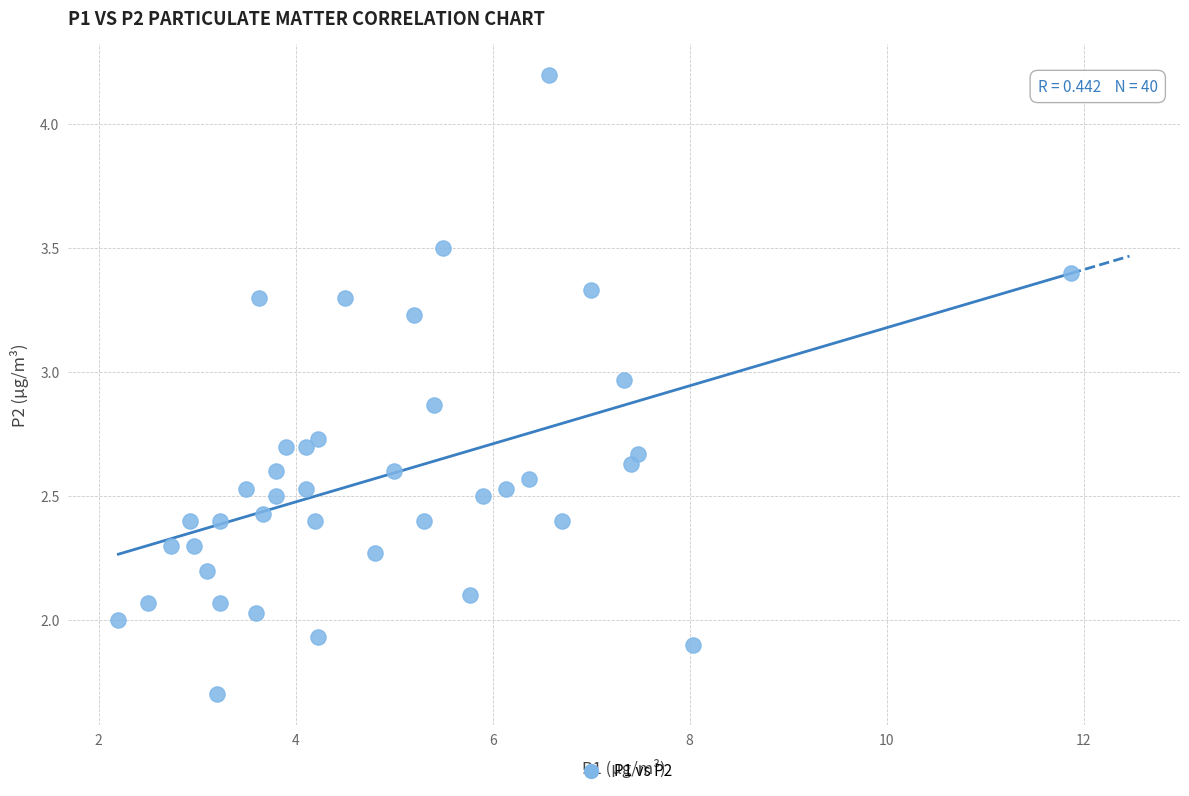

What is the range of X values (max minus min)?

9.7